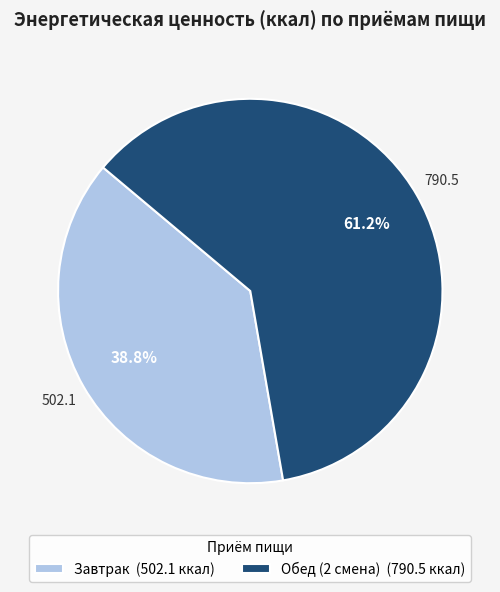

What percentage is NOT represented by Завтрак?

61.2%